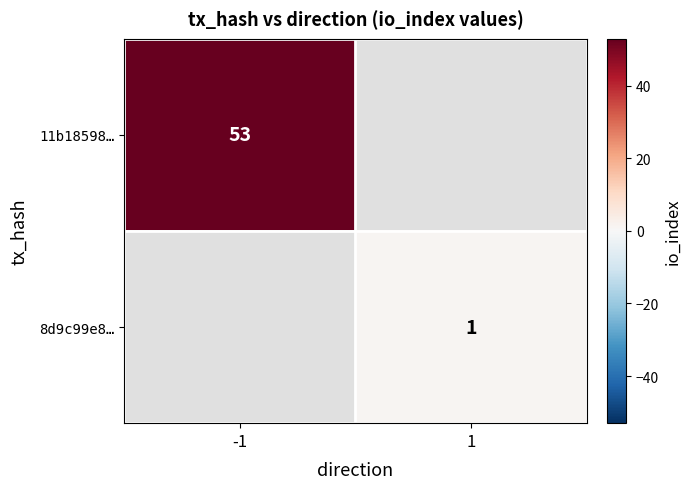

The value of 11b18598… at -1 is 37.0. True or false?

False